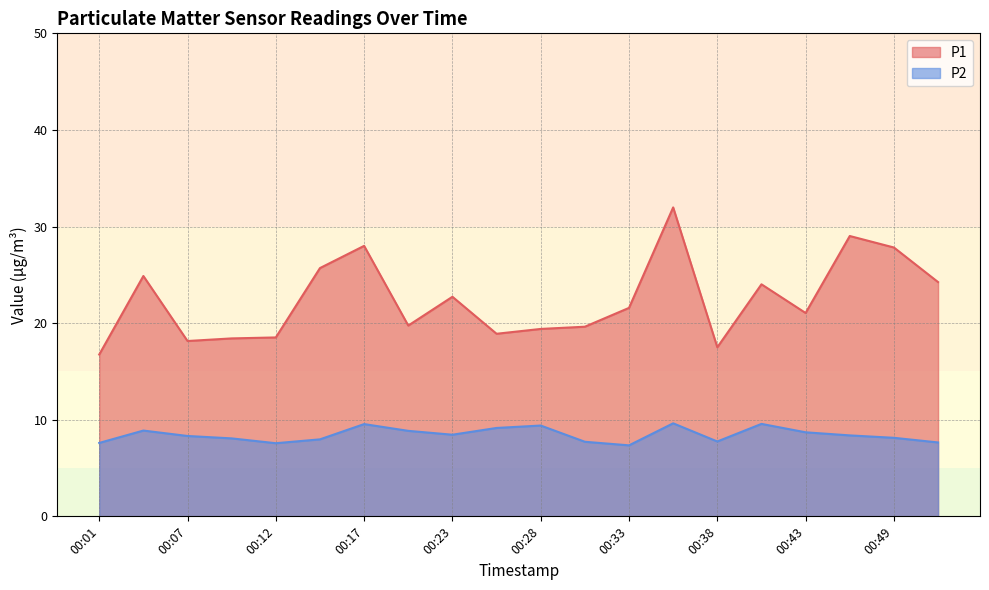

What is the difference between the P1 values at 00:33 and 00:04?

3.3